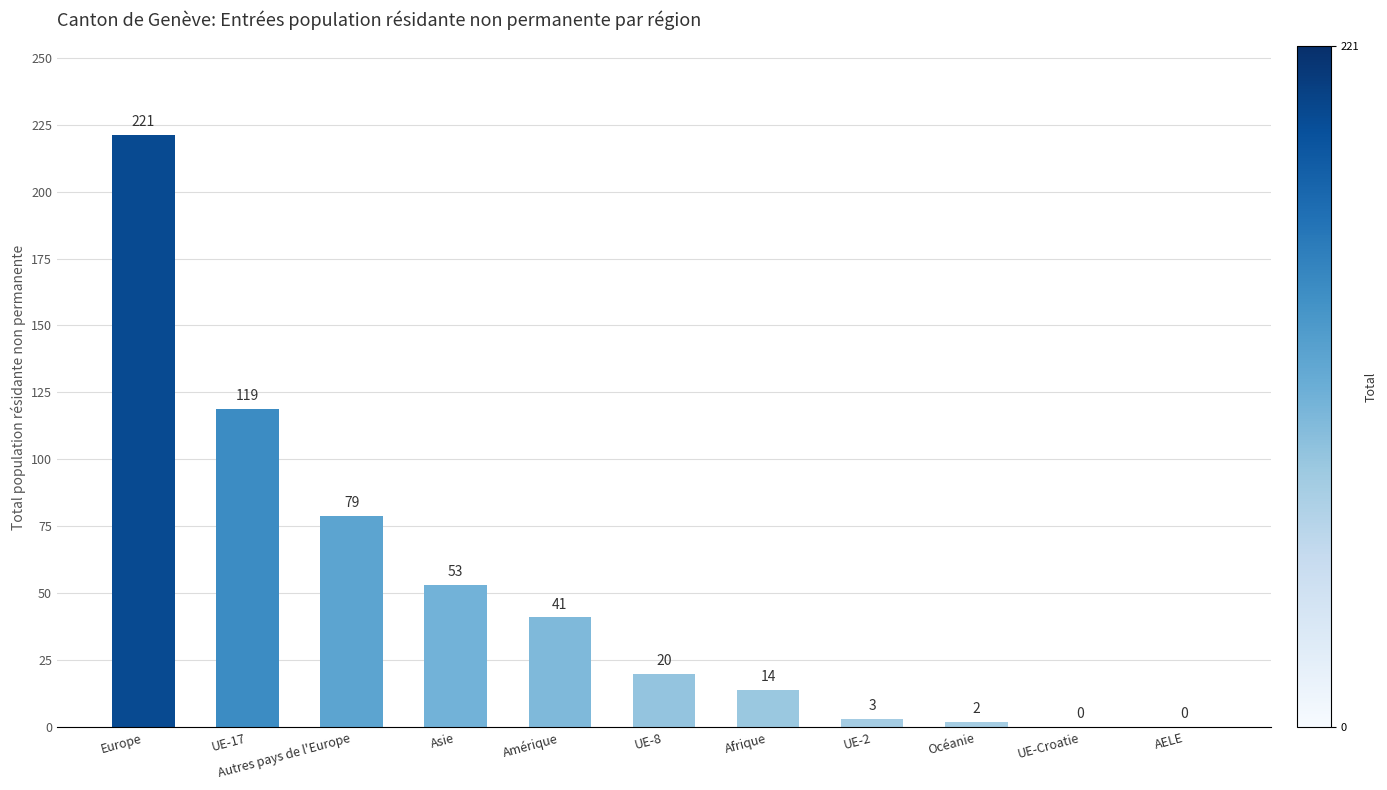

What is the sum of all values?

552